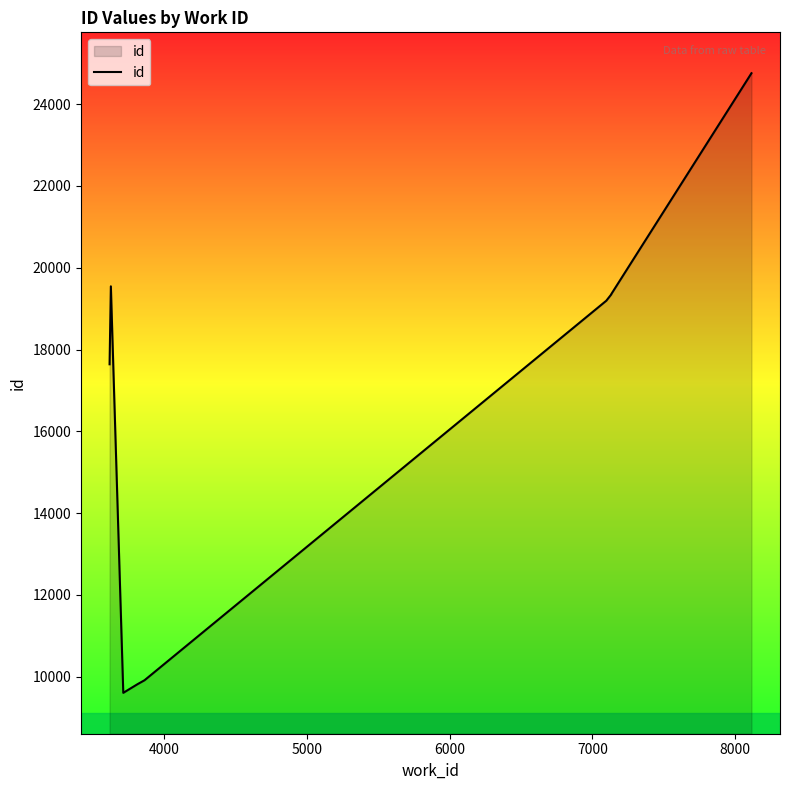

What is the average value?

16853